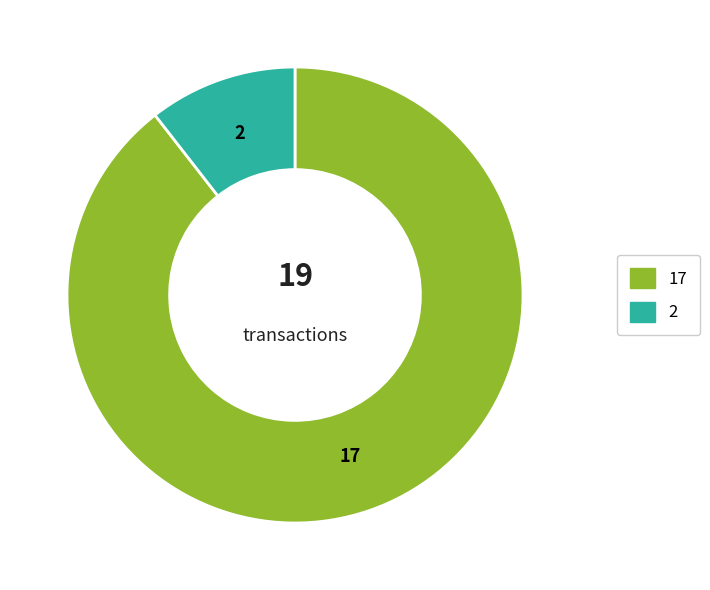

Is there any slice that represents more than half of the pie?

Yes